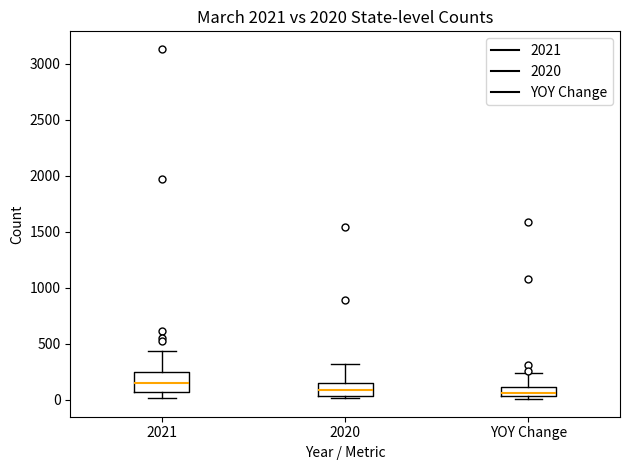

Reading left to right, read every box against the y-axis: the position of its median line, the range the box covers, and the ends of its whiskers. The values are not printed on the chart, so give them approximately, as read against the axis.

2021: median 150, box 50 to 250, whiskers 0 to 450
2020: median 100, box 50 to 150, whiskers 0 to 300
YOY Change: median 50 (inside the box), box 50 to 100, whiskers 0 to 250